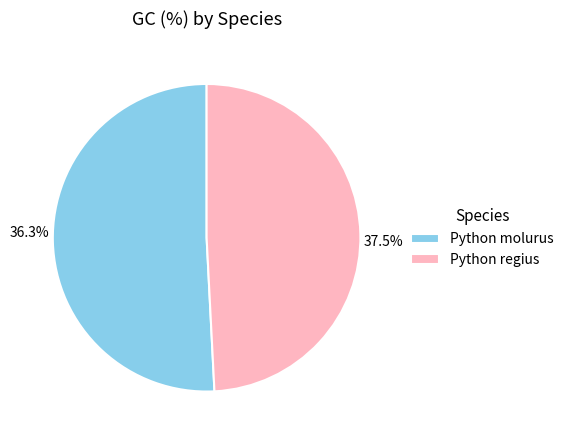

Do Python molurus and Python regius together represent more than half of the pie?

Yes